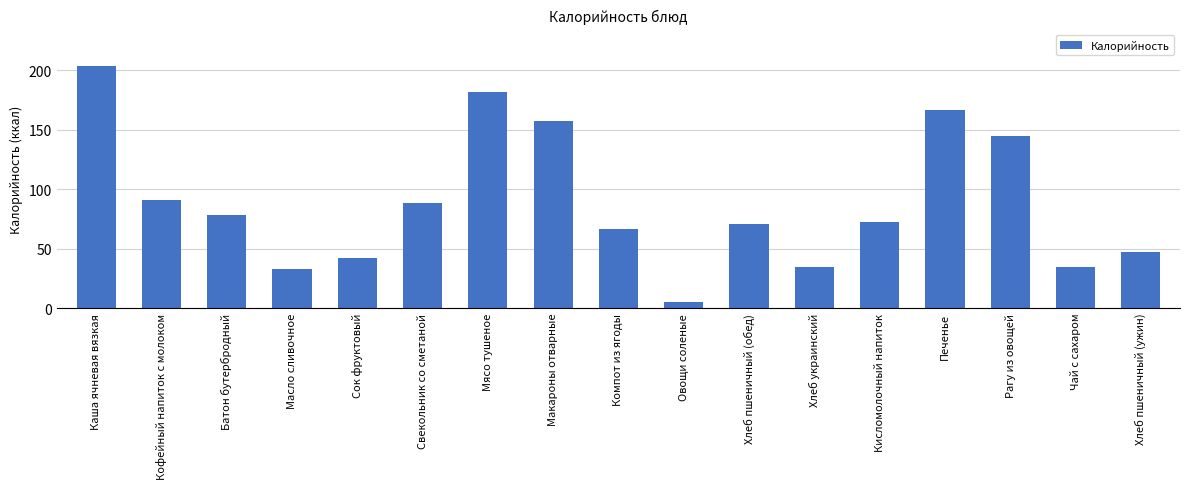

Which label corresponds to the largest value in the chart?

Каша ячневая вязкая